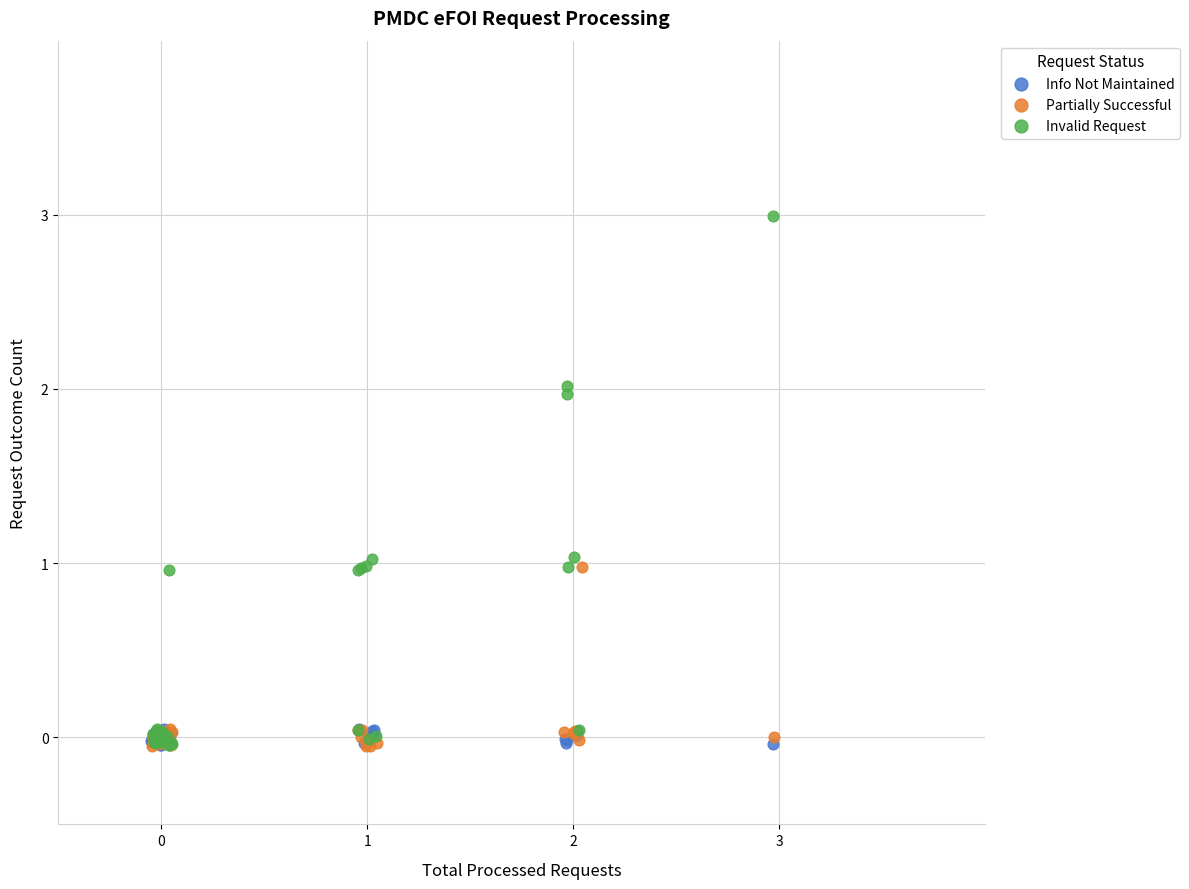

Which series has the largest Y range (max minus min)?

Invalid Request